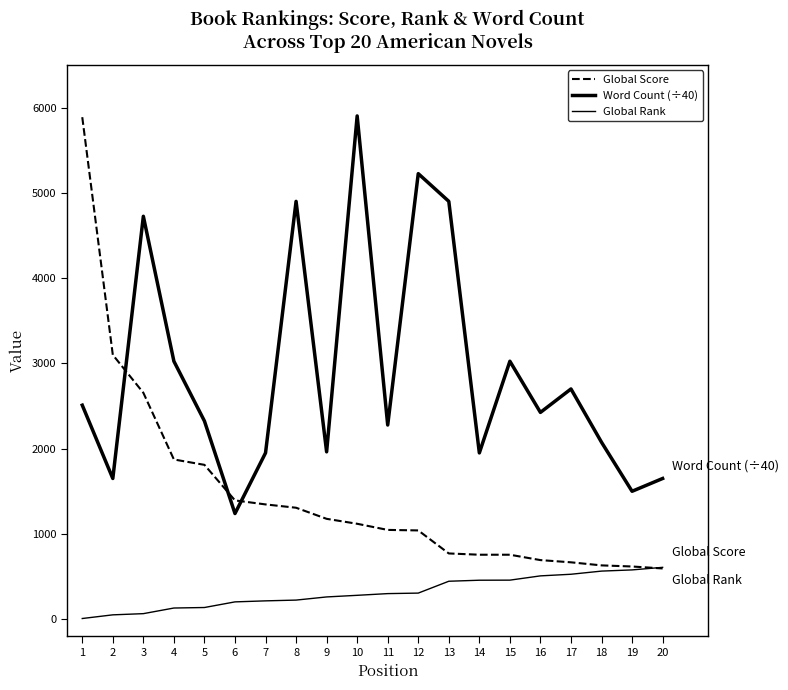

What is the total value across all series at 12?

6572.0